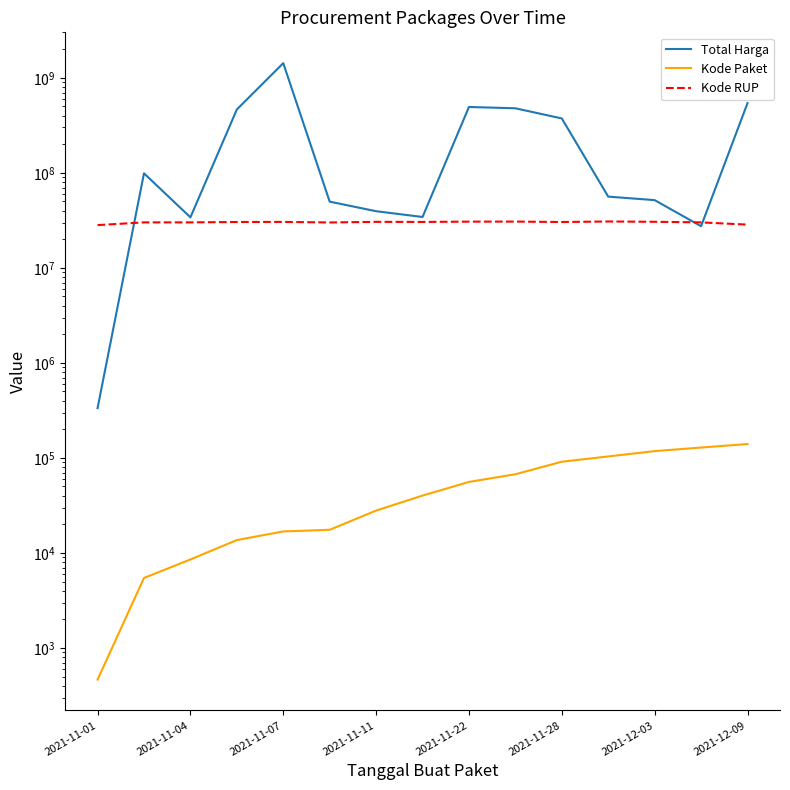

Between which two adjacent categories do Kode RUP and Total Harga first intersect?

2021-11-01 and 2021-11-04